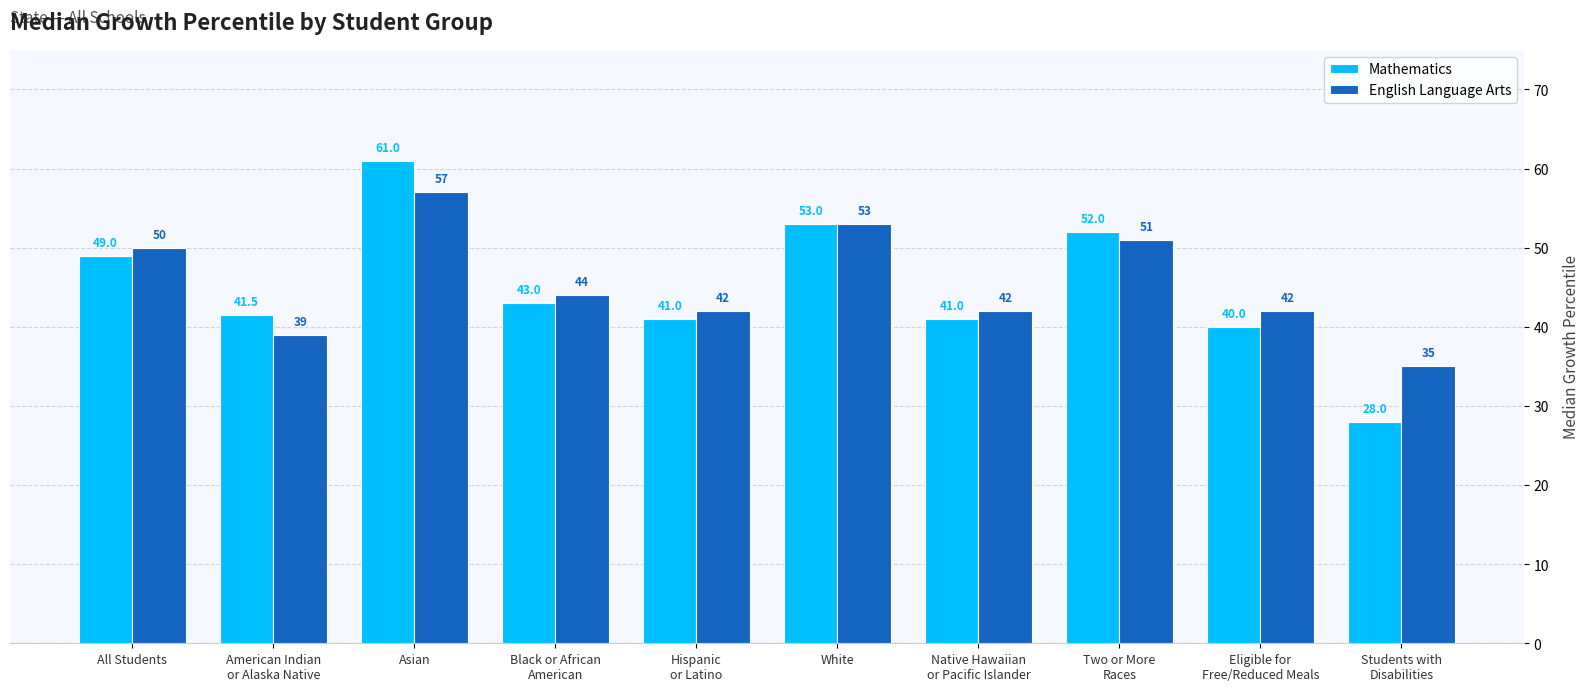

Which series has the widest spread of values?

Mathematics